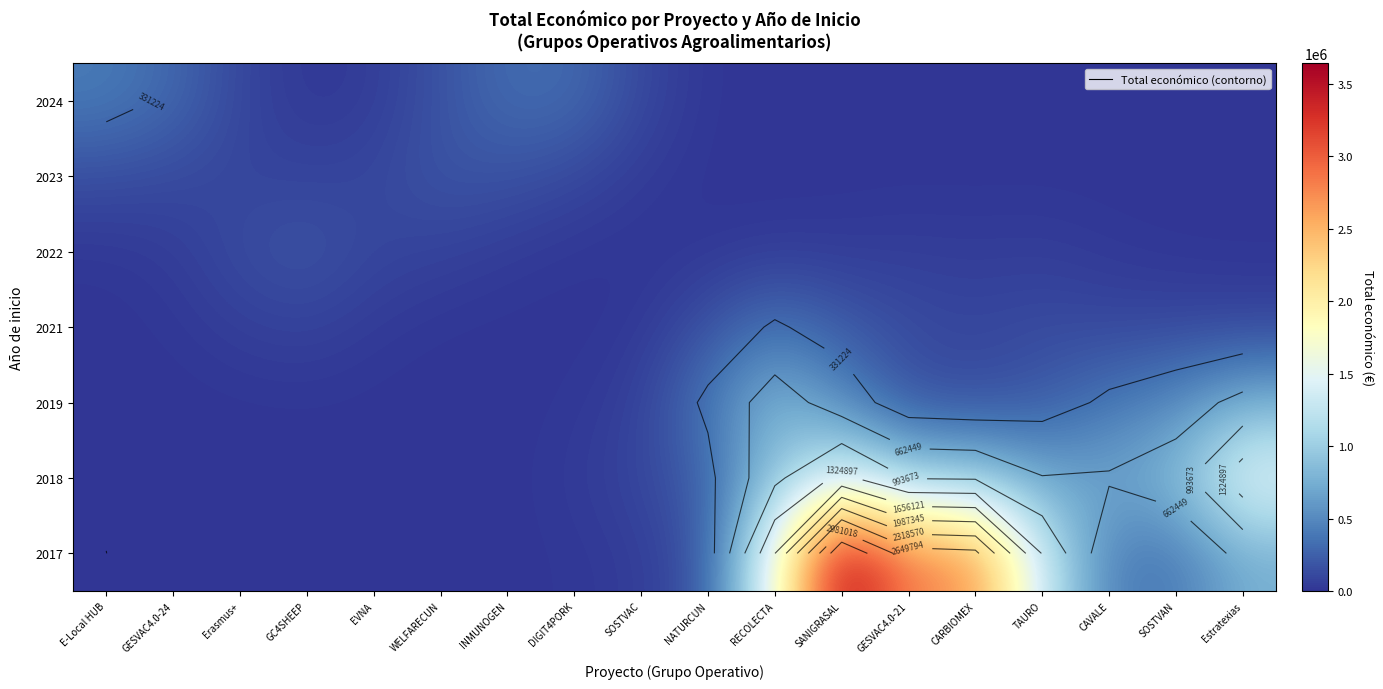

At which category is the sum across all series the highest?

SANIGRASAL